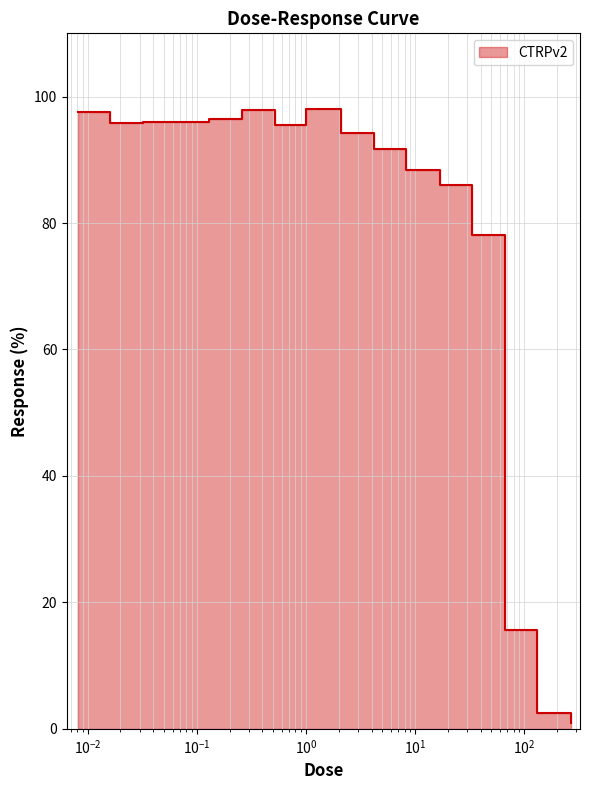

How many values are below 95?

8